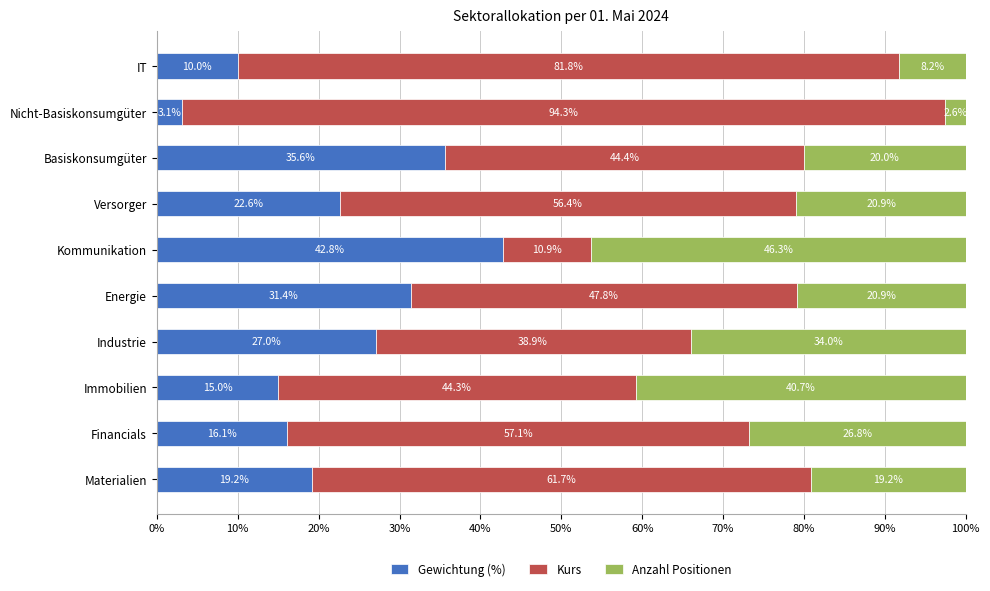

What is the maximum value for Gewichtung (%)?

42.8